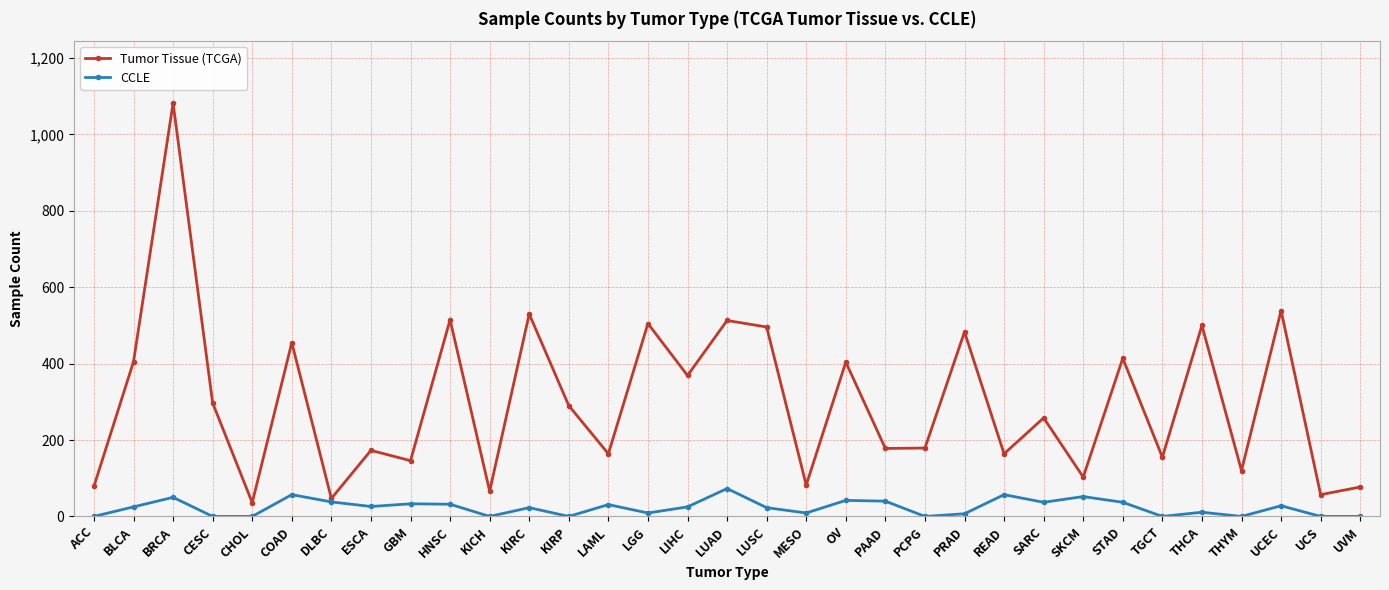

At which category is the sum across all series the highest?

BRCA